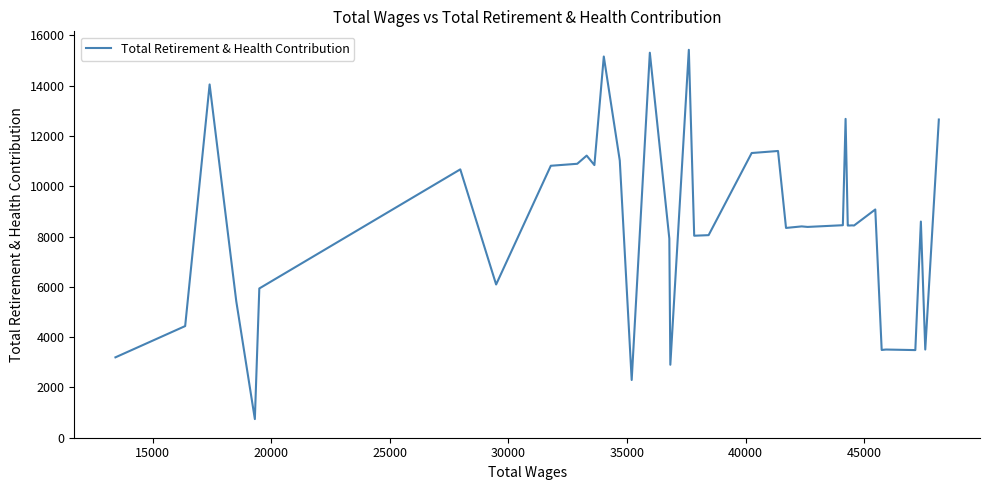

What is the difference between the maximum and minimum values?

14686